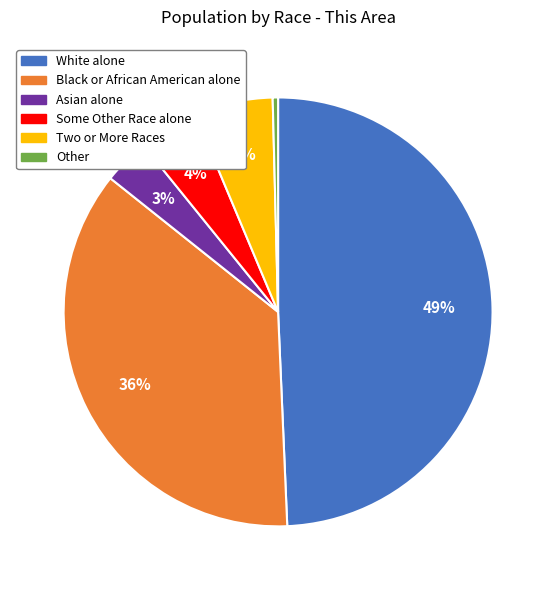

Between Other and White alone, which is larger?

White alone